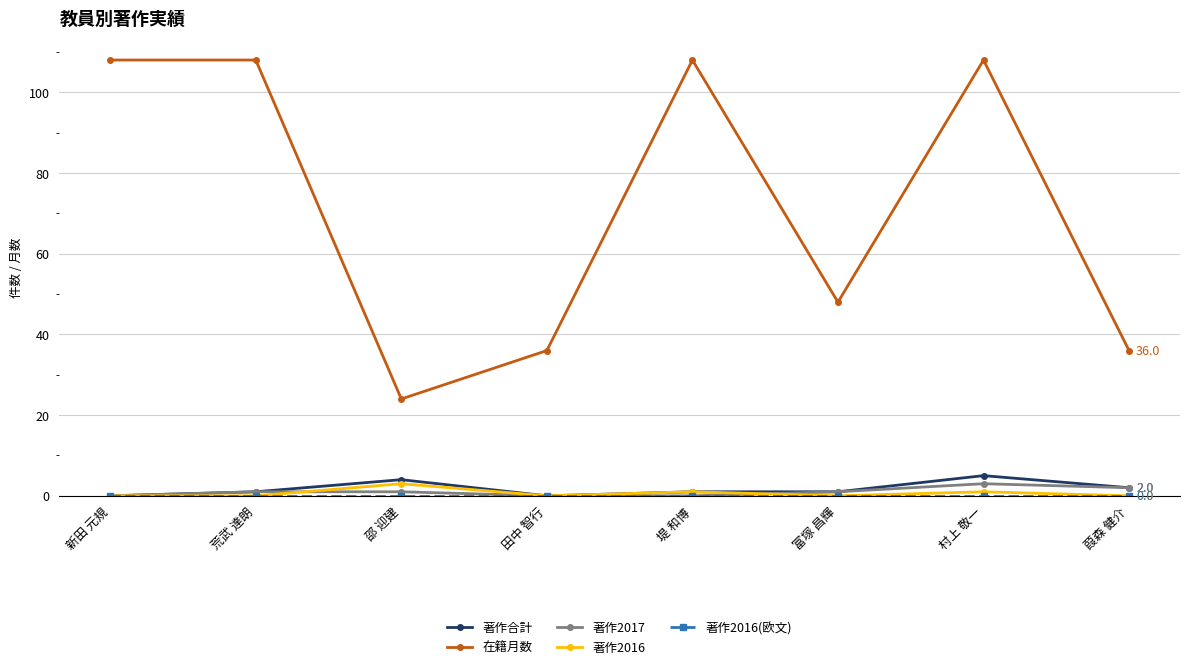

Does the chart have visible grid lines?

Yes